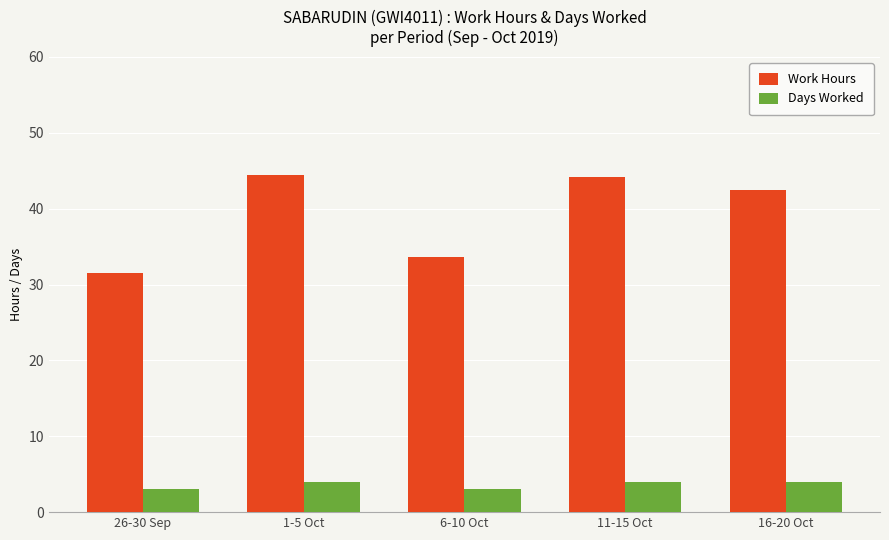

How many distinct data groups are displayed?

2